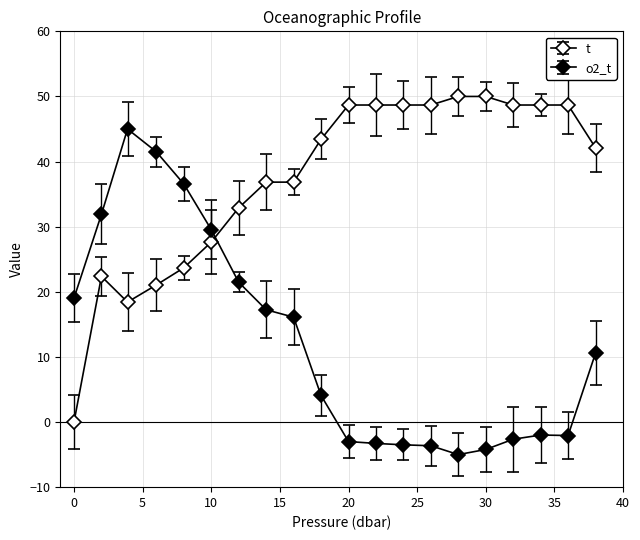

Rank the series by their average value, from lowest to highest.

o2_t, t